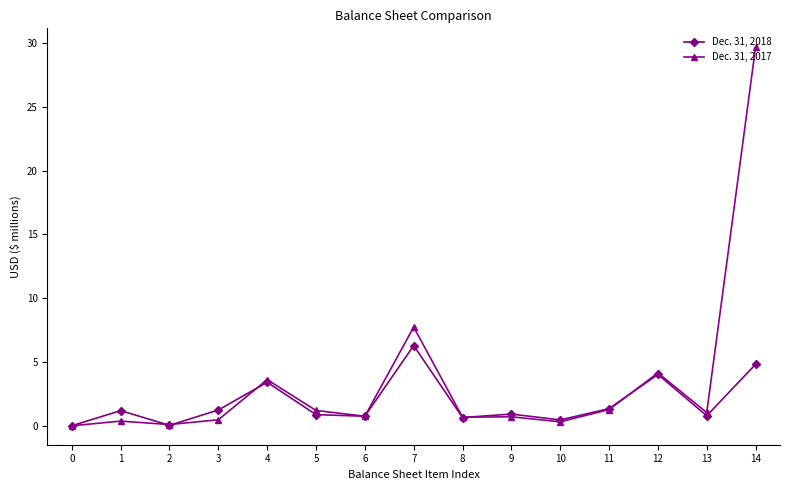

What are all the series names shown in the legend?

Dec. 31, 2018, Dec. 31, 2017